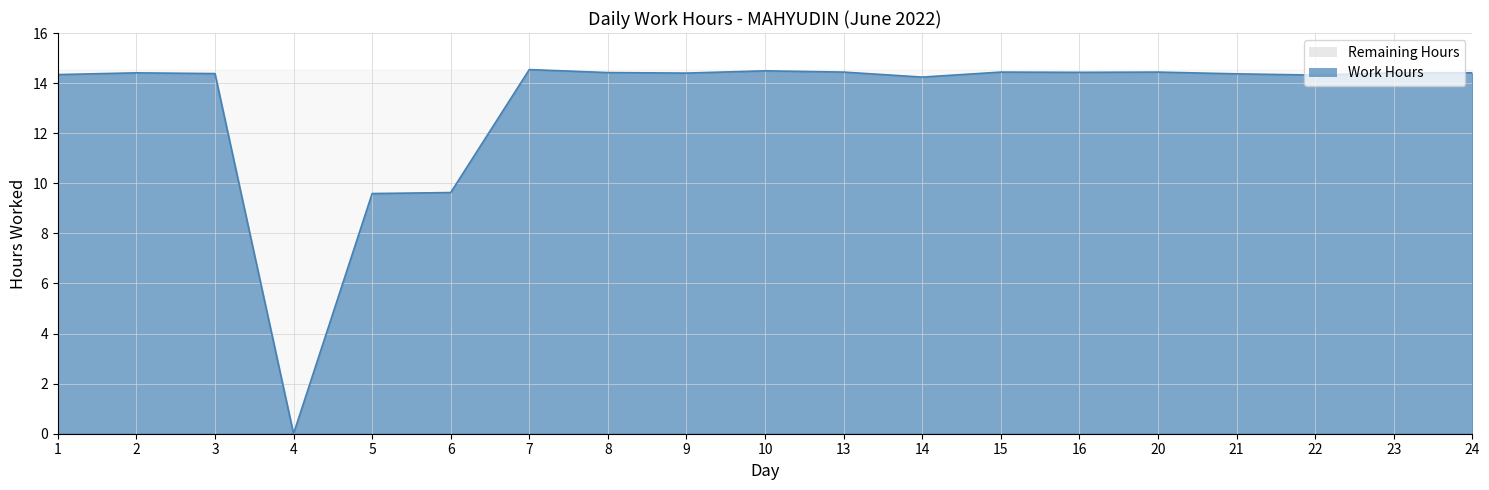

How many values are above zero?

18